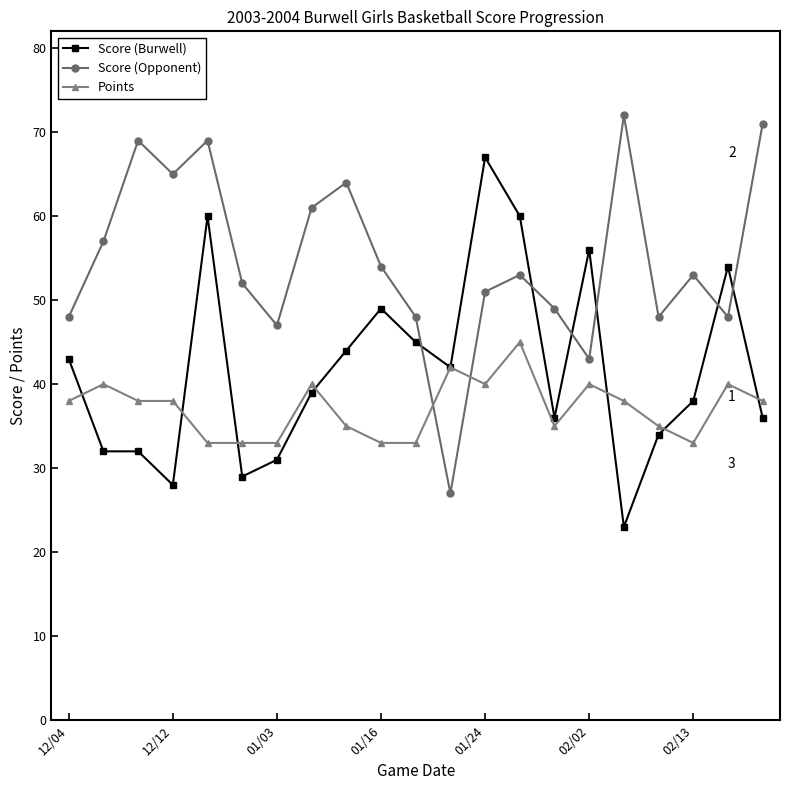

True or false: Score (Opponent) has more than 1 interior local peaks.

True